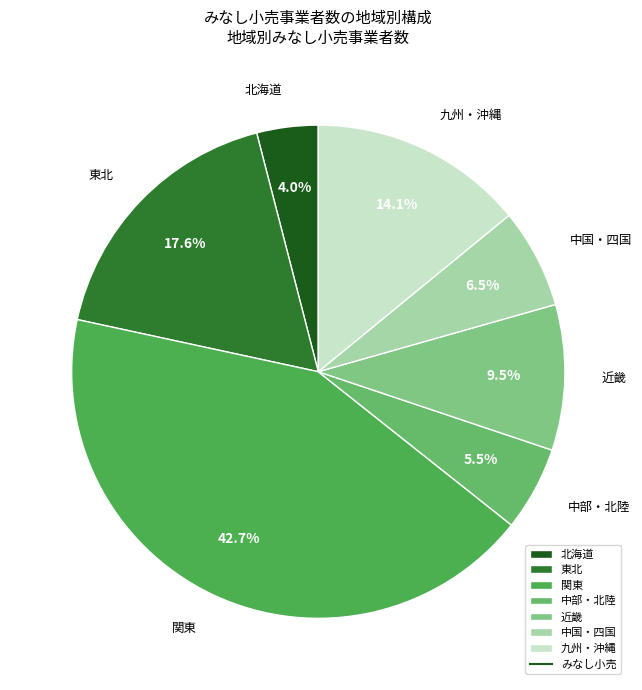

Rank the categories by value from lowest to highest.

北海道, 中部・北陸, 中国・四国, 近畿, 九州・沖縄, 東北, 関東